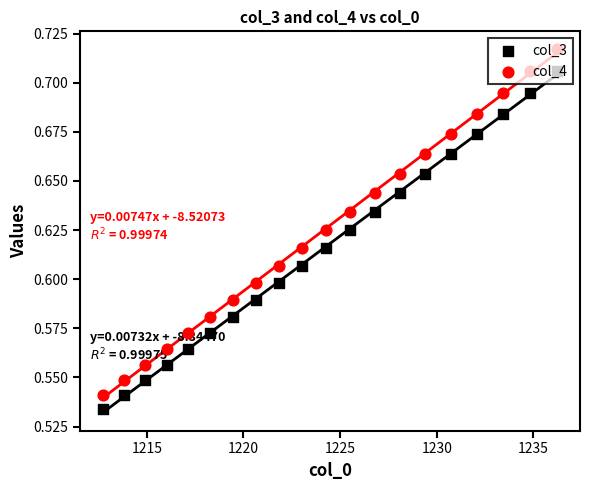

Which series reaches the maximum Y coordinate?

col_4